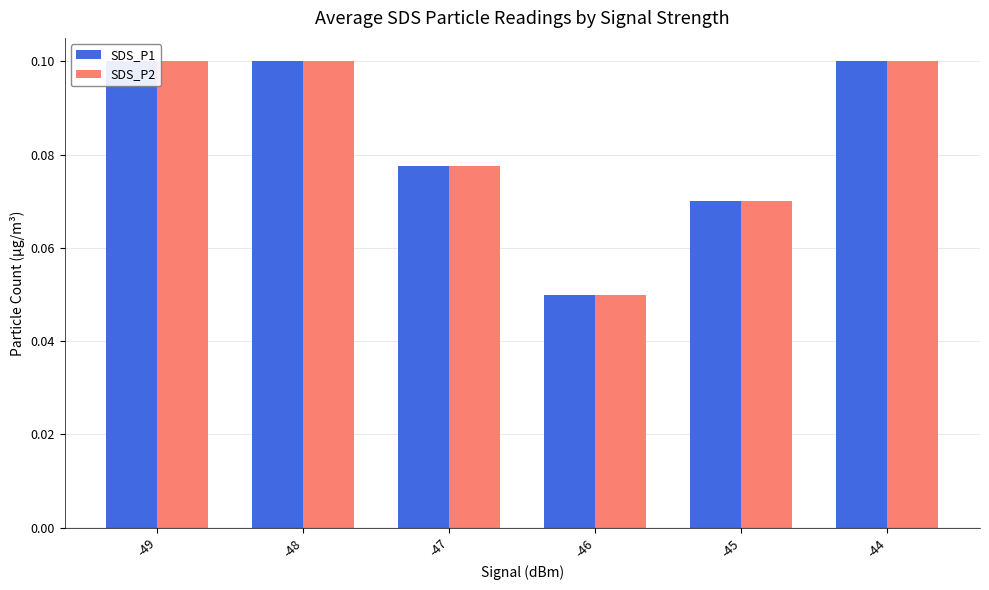

Reading left to right, transcribe all the data shown in this chart.

SDS_P1: 0.1	0.1	0.1	0.1	0.1	0.1
SDS_P2: 0.1	0.1	0.1	0.1	0.1	0.1